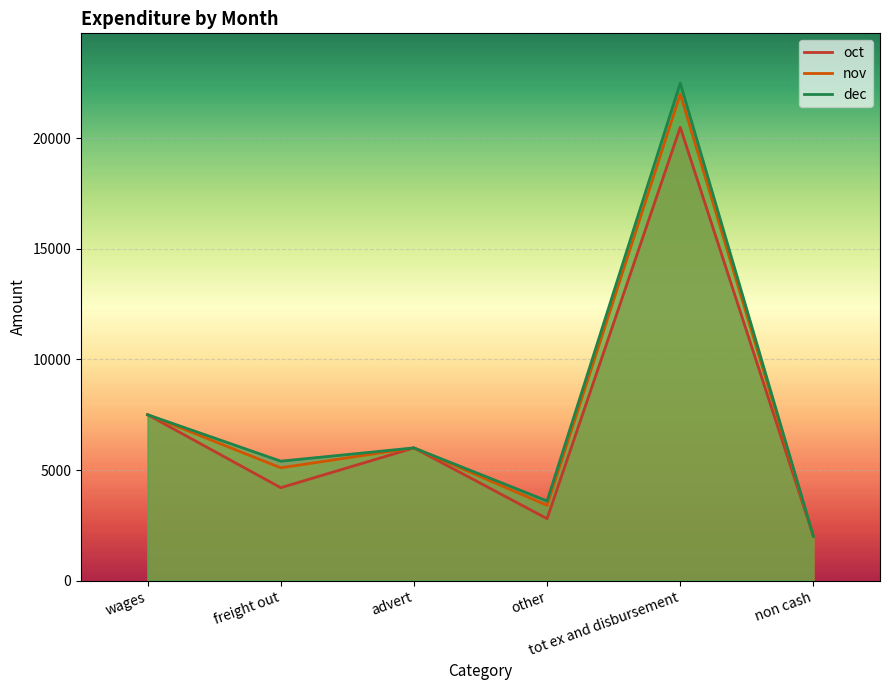

Count the number of categories in the chart.

6